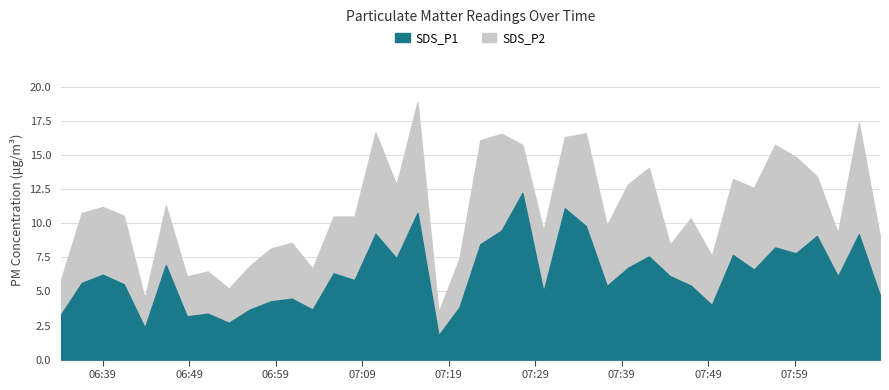

Reading right to left, list all the values displayed in this chart.

SDS_P1: 4.7	9.2	6.1	9.1	7.8	8.2	6.6	7.7	4.0	5.4	6.1	7.6	6.7	5.4	9.8	11.1	5.0	12.2	9.5	8.5	3.8	1.8	10.8	7.4	9.2	5.8	6.3	3.7	4.5	4.3	3.7	2.7	3.4	3.2	6.9	2.3	5.5	6.2	5.6	3.3
SDS_P2: 4.3	8.2	3.2	4.4	7.1	7.5	6.0	5.6	3.6	4.9	2.3	6.5	6.1	4.4	6.8	5.2	4.5	3.5	7.1	7.6	3.6	1.7	8.1	5.4	7.4	4.7	4.2	3.0	4.1	3.9	3.2	2.5	3.1	2.9	4.4	2.1	5.0	5.0	5.1	2.5